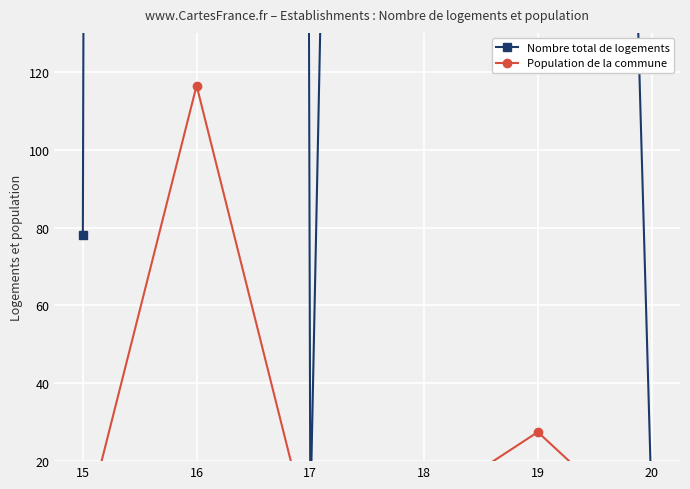

Which series has the largest range (max minus min)?

Nombre total de logements